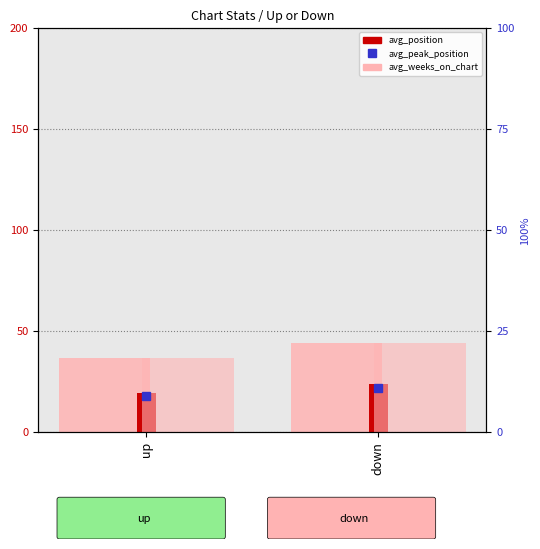

What is the maximum value for avg_position?

23.8